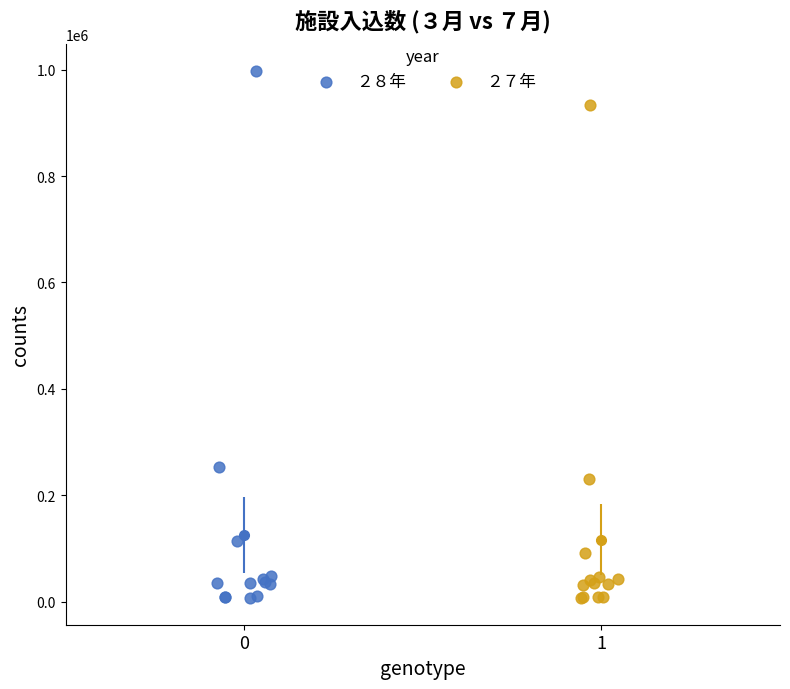

Which series contains the highest Y value?

２８年